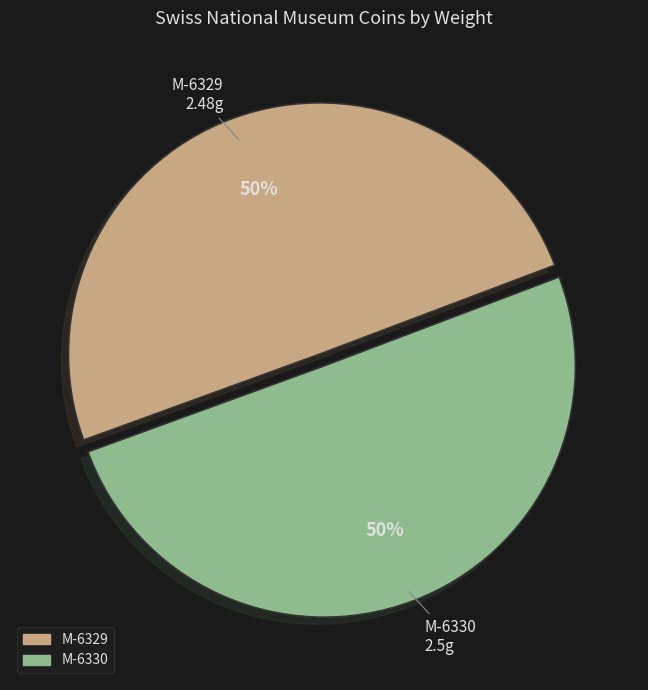

To the nearest percent, what percentage of the pie is M-6330?

50%